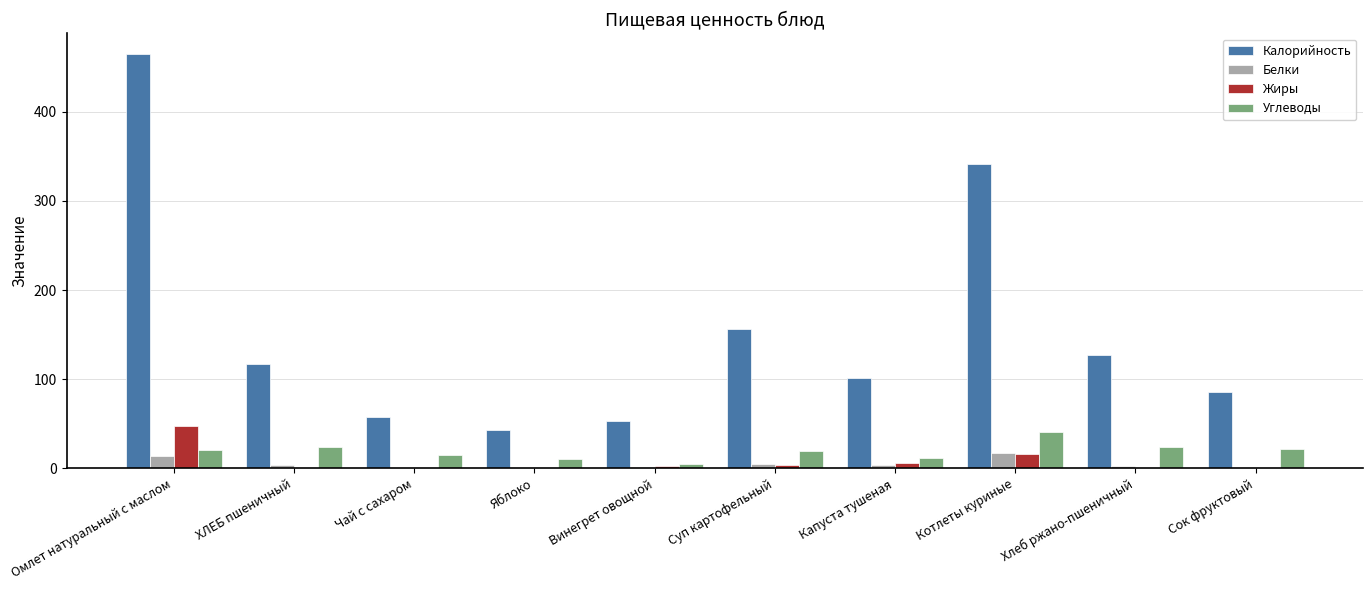

What is the approximate value of Жиры at Омлет натуральный с маслом?

48.0